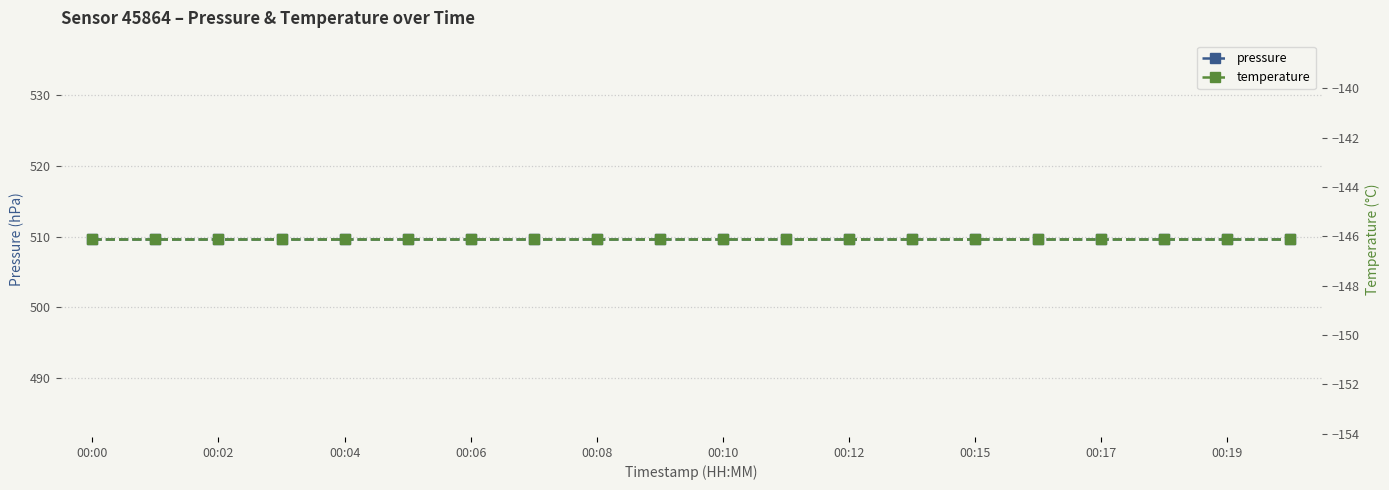

What are all the series names shown in the legend?

pressure, temperature